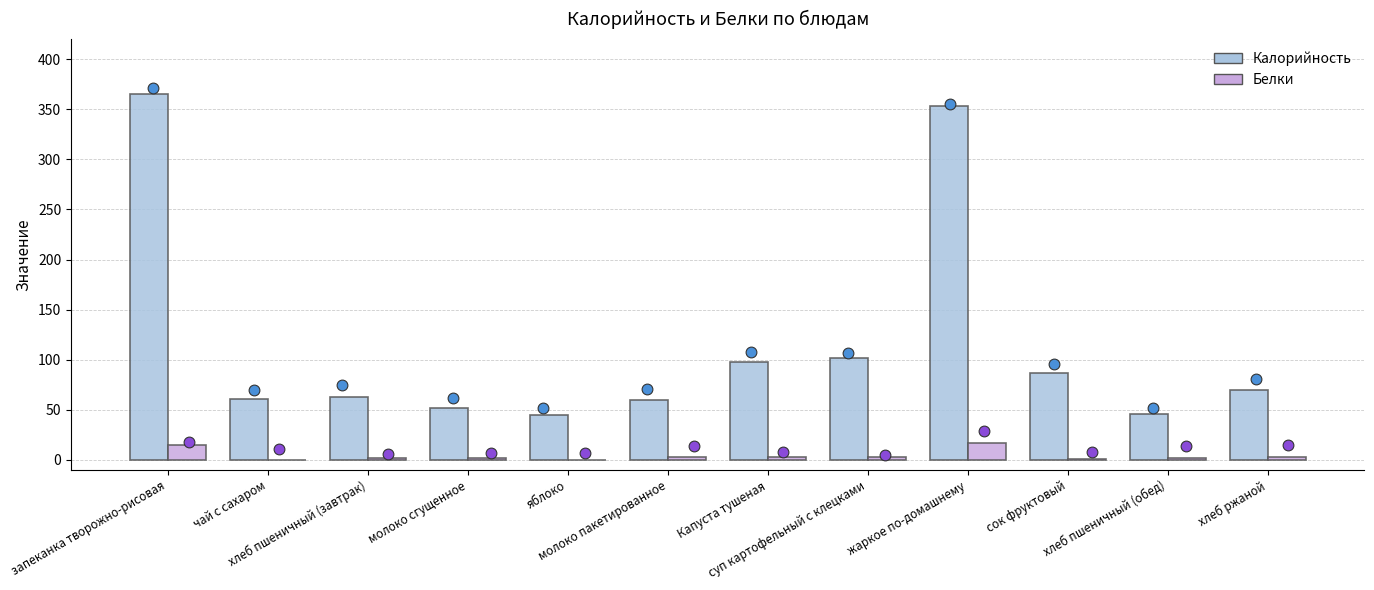

At how many categories does at least one series exceed 287?

2